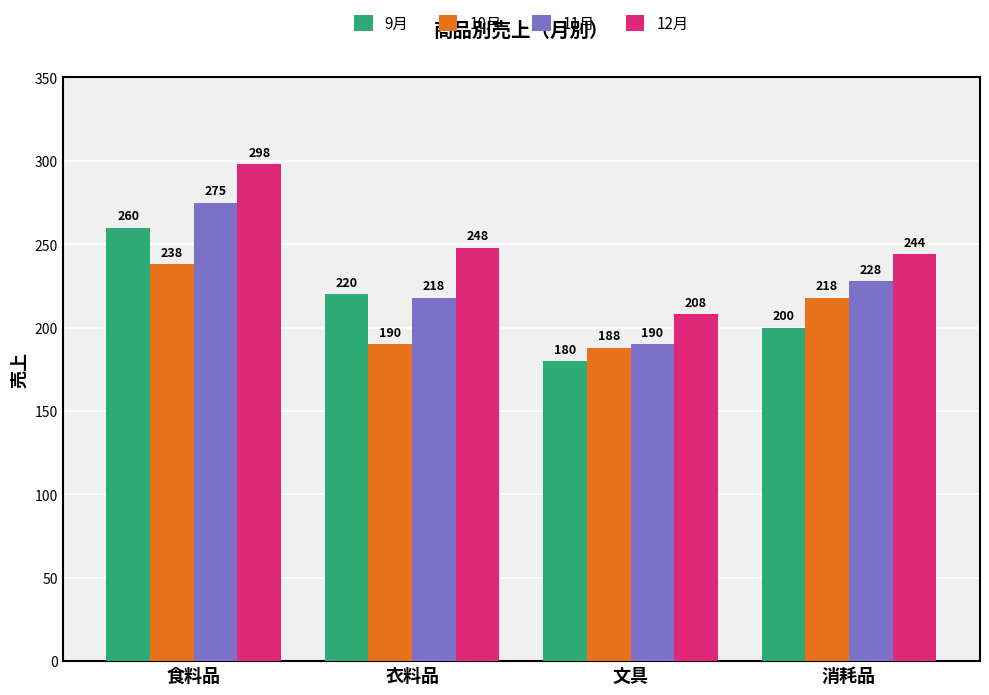

Which series has the widest spread of values?

12月